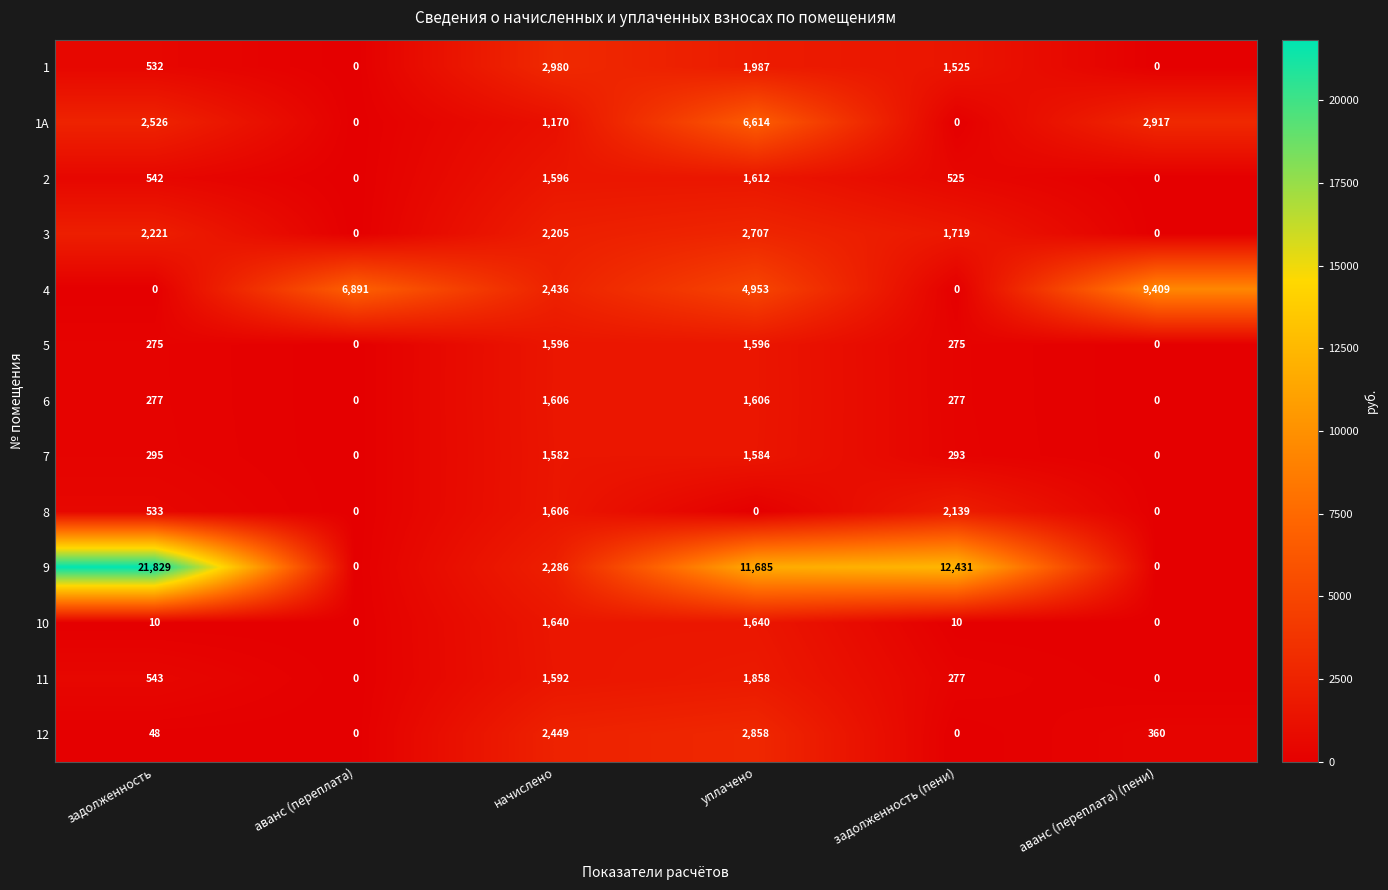

Is it true that 9 equals 0 at аванс (переплата)?

True